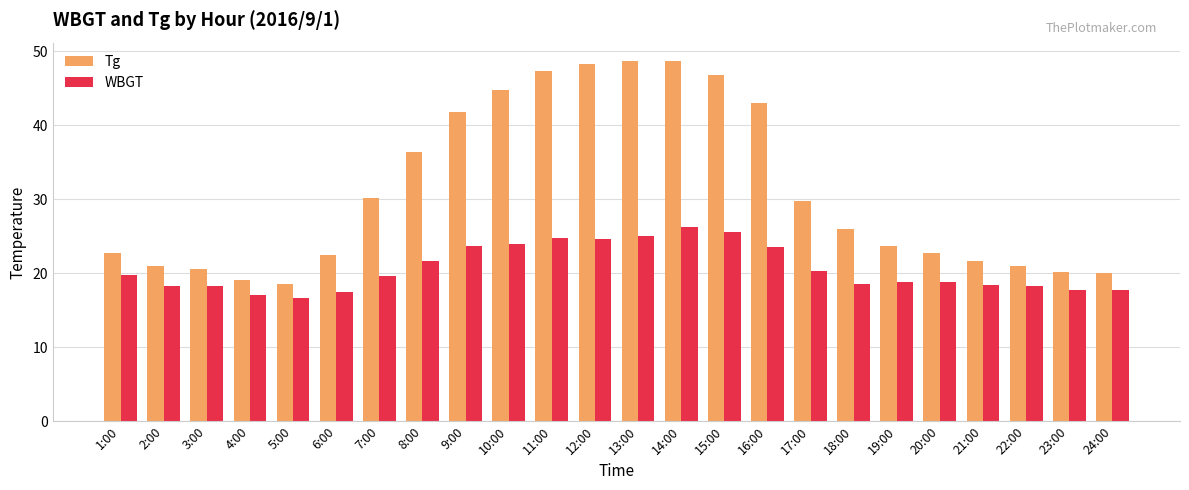

Rank the series at 17:00 from highest to lowest value.

Tg, WBGT